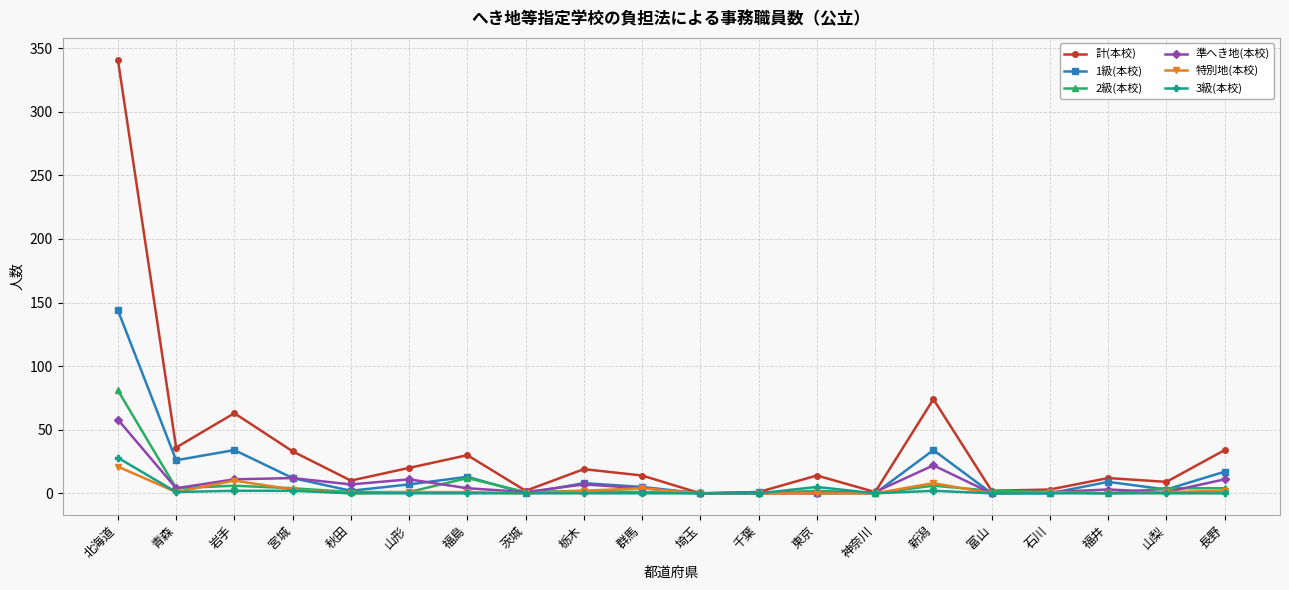

What is the total value across all series at 茨城?

4